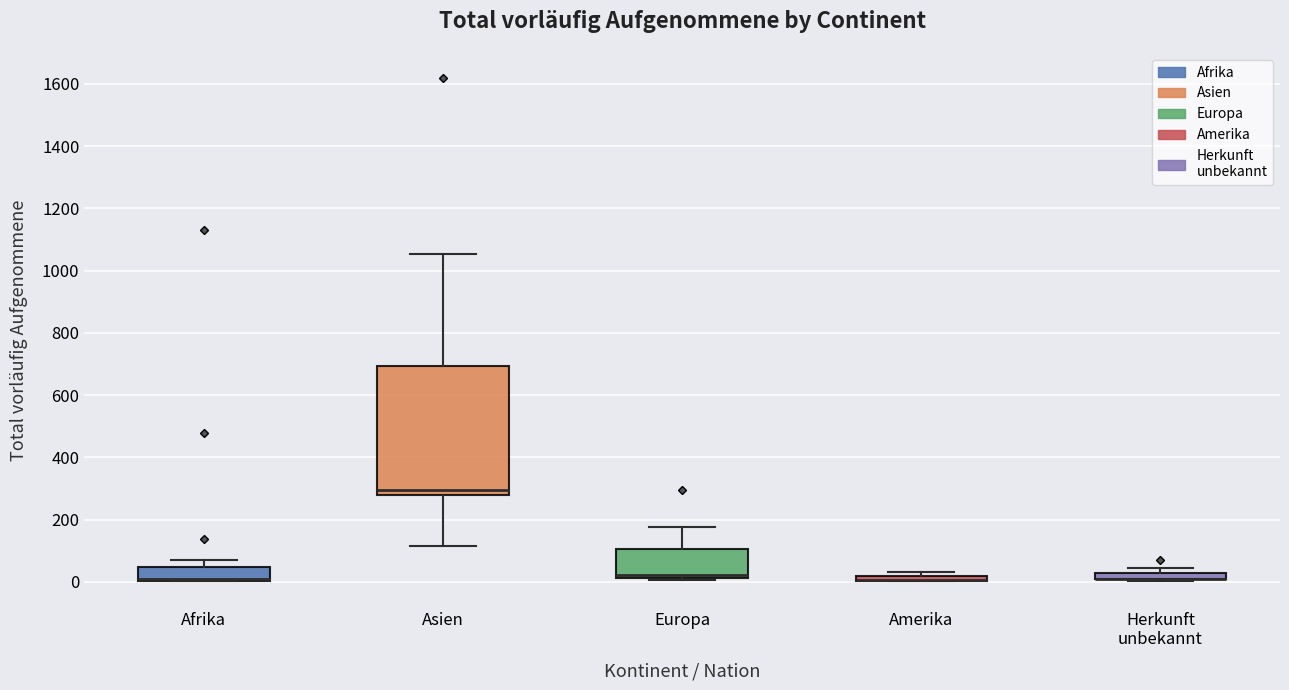

Comparing the boxes themselves (not the whiskers), which one is the tallest?

Asien